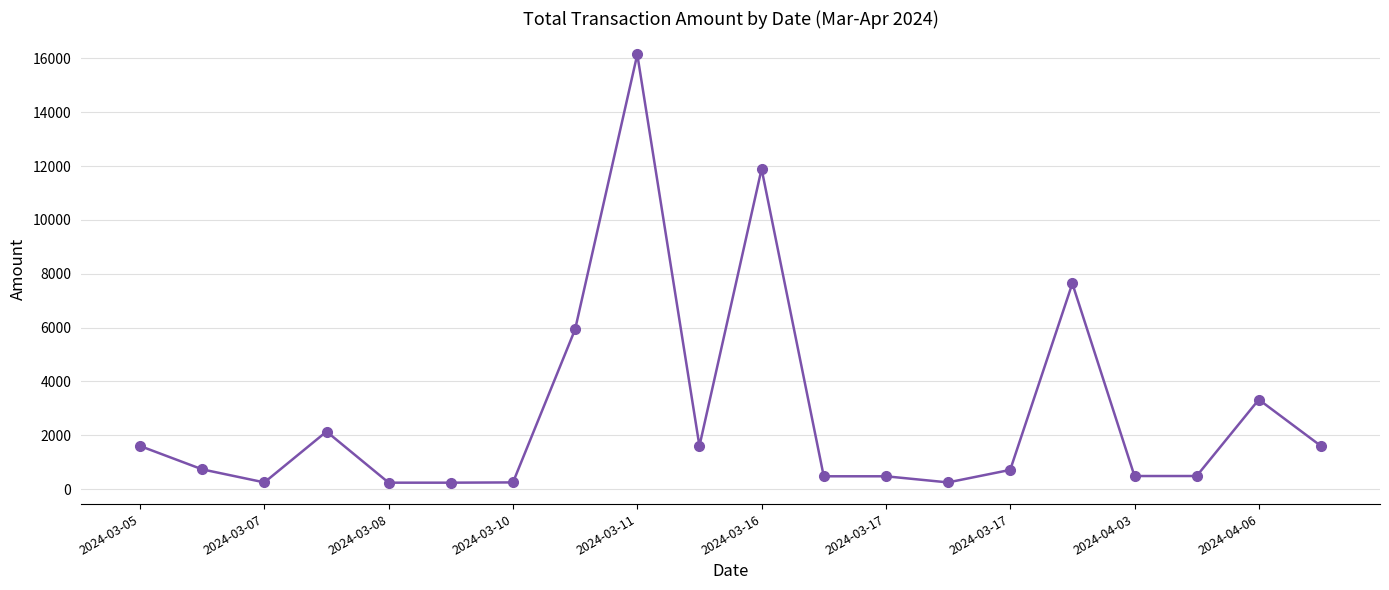

What is the difference between the maximum and minimum values?

15912.5